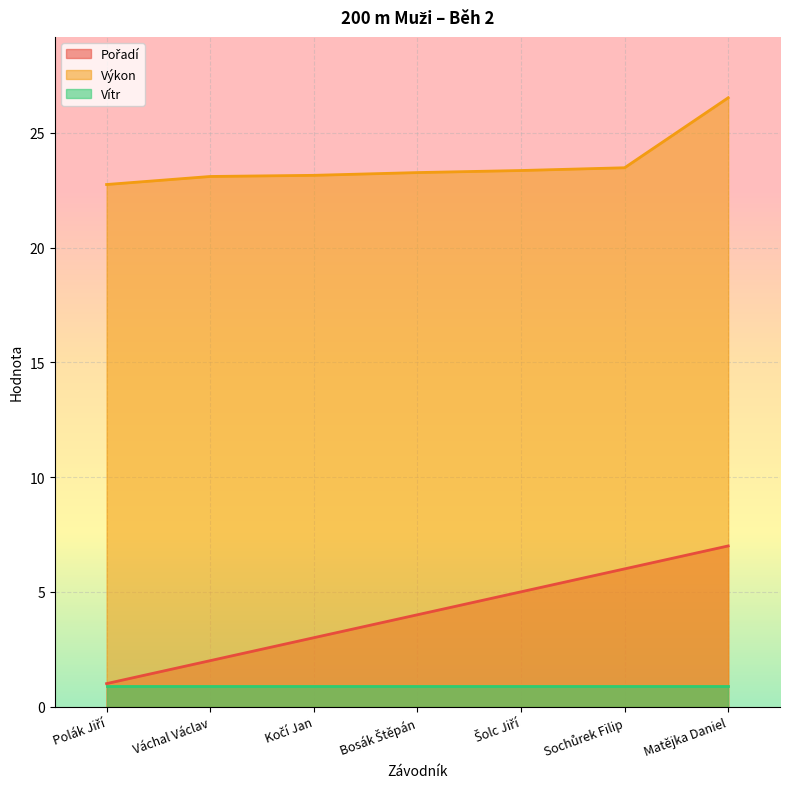

At which label is Pořadí closest to 4?

Bosák Štěpán